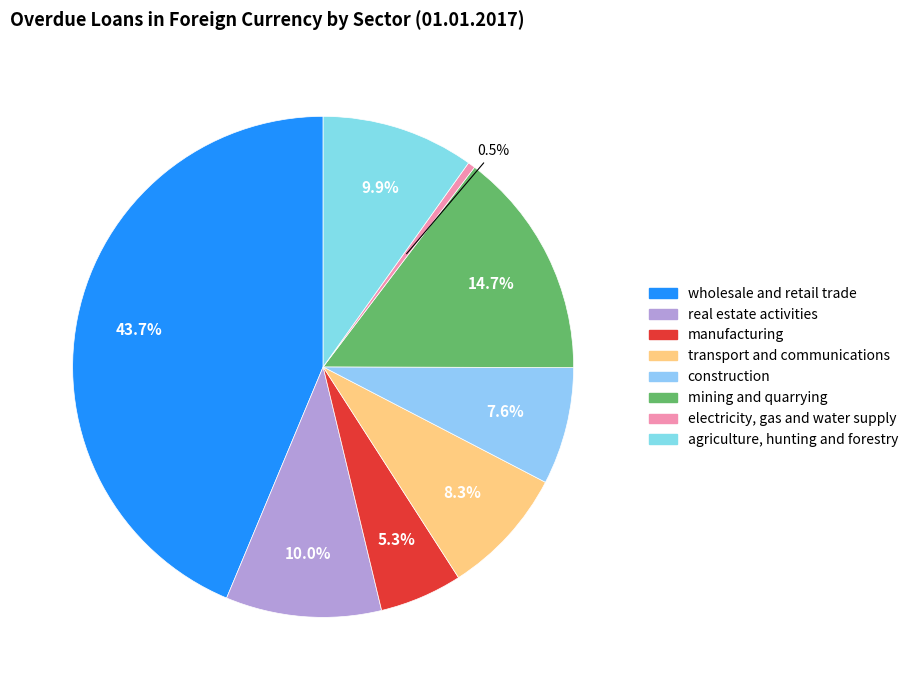

How many segments does this pie chart have?

8